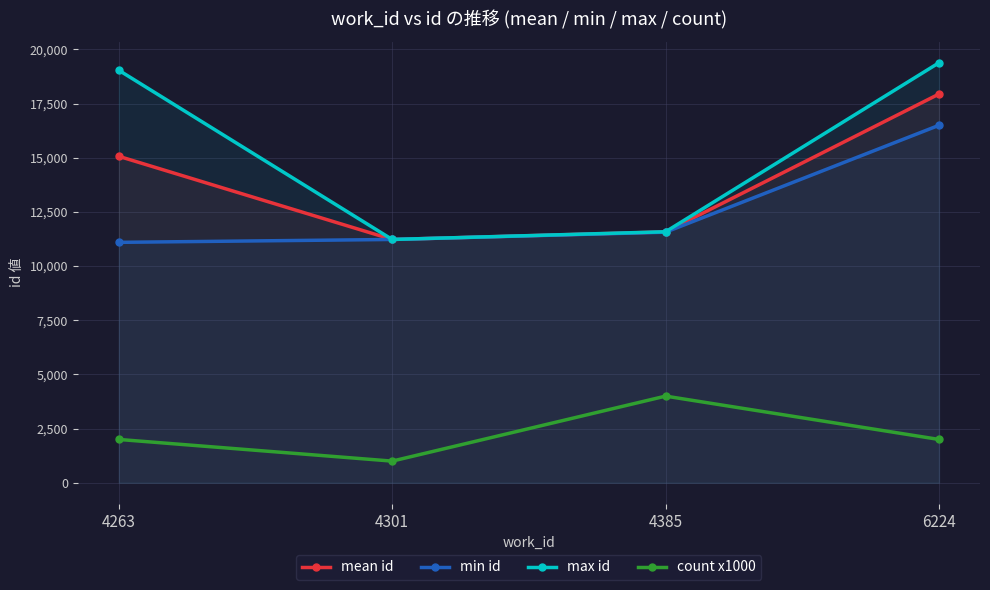

What is the difference between the maximum and second lowest values in the max id series?

7800.0